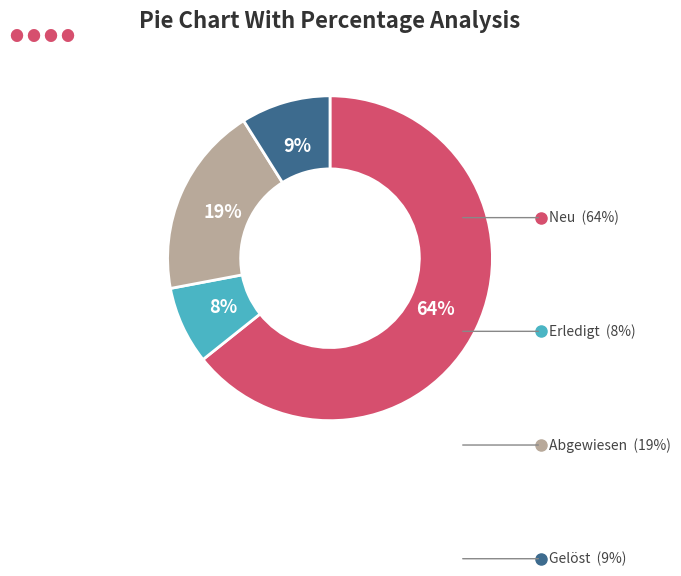

To the nearest percent, what is the average slice percentage?

25%